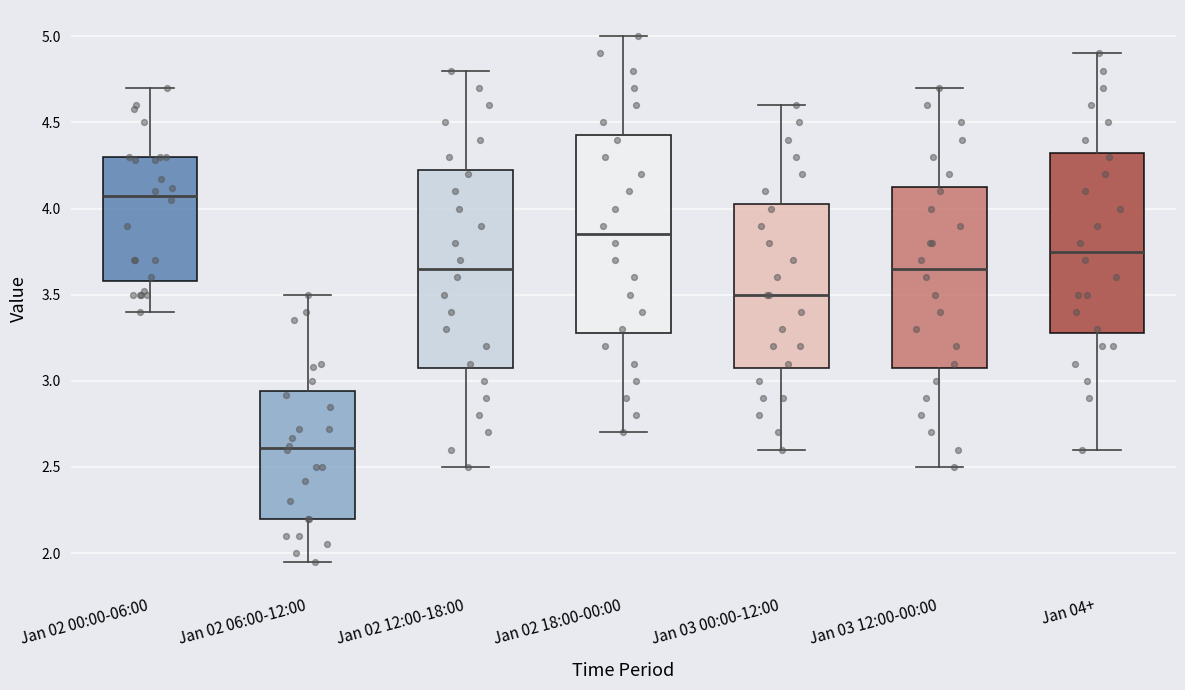

Reading left to right, read every box against the y-axis: the position of its median line, the range the box covers, and the ends of its whiskers. The values are not printed on the chart, so give them approximately, as read against the axis.

Jan 02 00:00-06:00: median 4.10, box 3.60 to 4.30, whiskers 3.40 to 4.70
Jan 02 06:00-12:00: median 2.60, box 2.20 to 2.95, whiskers 1.95 to 3.50
Jan 02 12:00-18:00: median 3.65, box 3.10 to 4.25, whiskers 2.50 to 4.80
Jan 02 18:00-00:00: median 3.85, box 3.30 to 4.45, whiskers 2.70 to 5.00
Jan 03 00:00-12:00: median 3.50, box 3.10 to 4.05, whiskers 2.60 to 4.60
Jan 03 12:00-00:00: median 3.65, box 3.10 to 4.15, whiskers 2.50 to 4.70
Jan 04+: median 3.75, box 3.30 to 4.35, whiskers 2.60 to 4.90